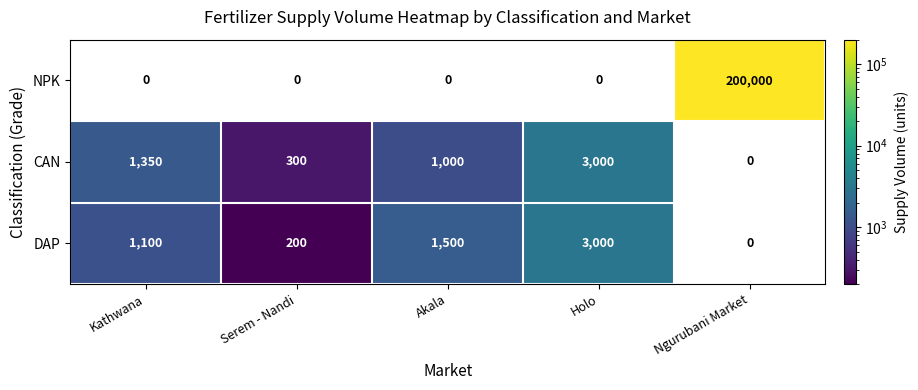

Which series has the widest spread of values?

NPK